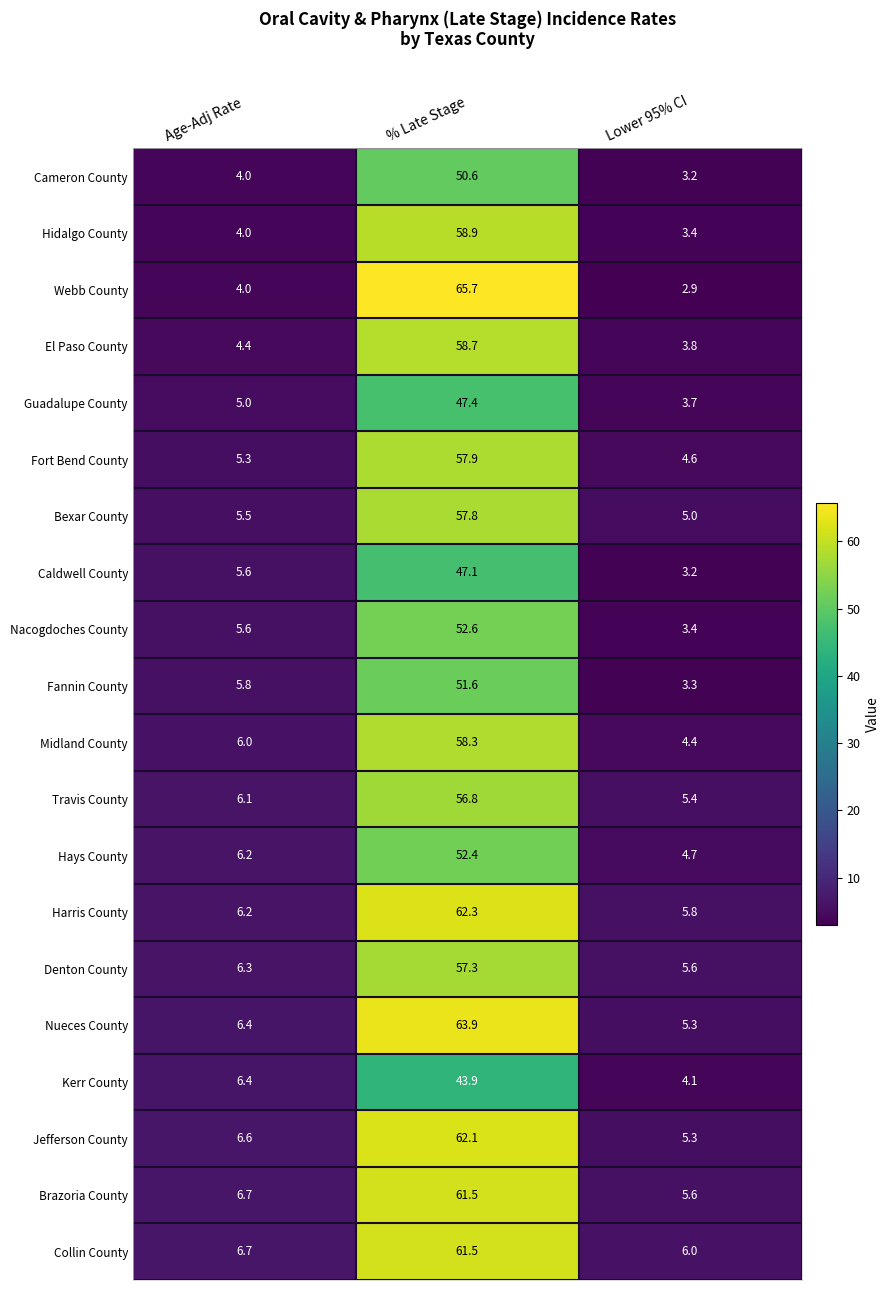

True or false: Midland County has a value of 98.2 at % Late Stage.

False